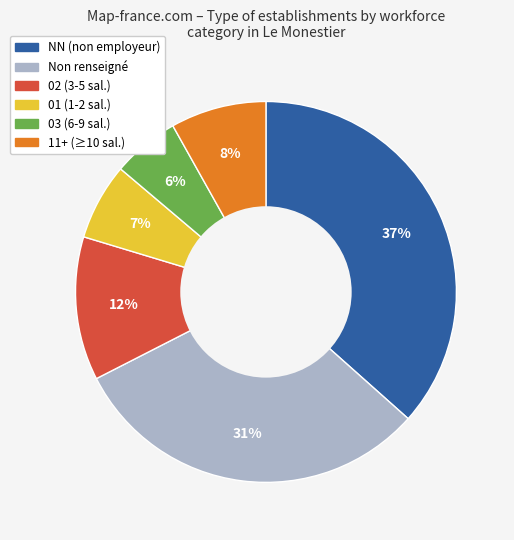

What percentage is the 01 (1-2 sal.) slice, to the nearest percent?

7%